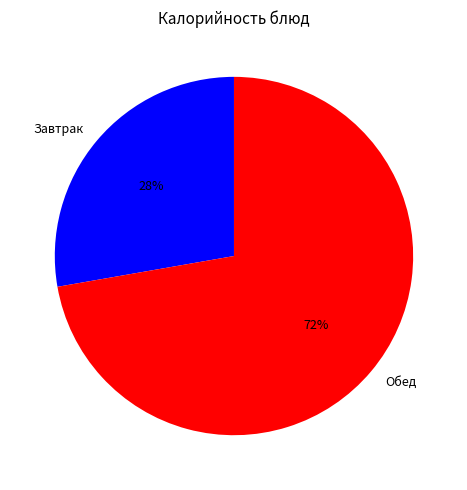

What is the ratio of the value at Завтрак to the value at Обед?

0.4